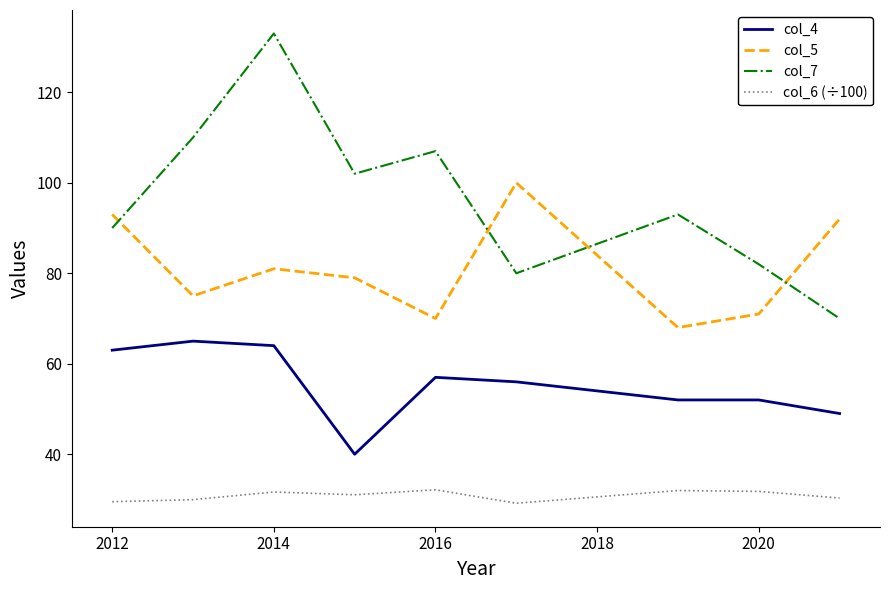

Count the number of data series in this chart.

4